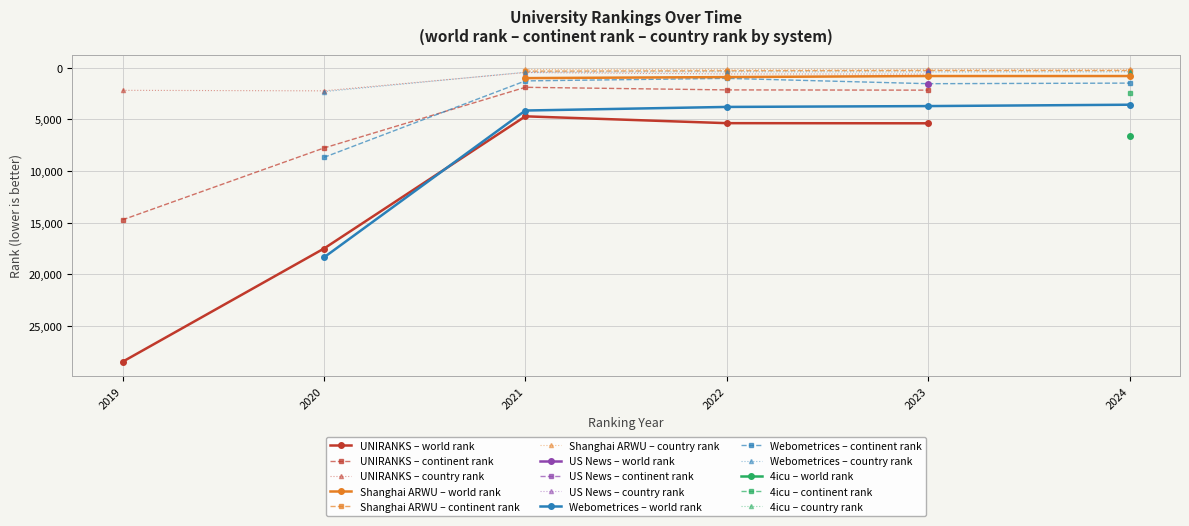

What is the difference between the highest and lowest values at 2021?

4243